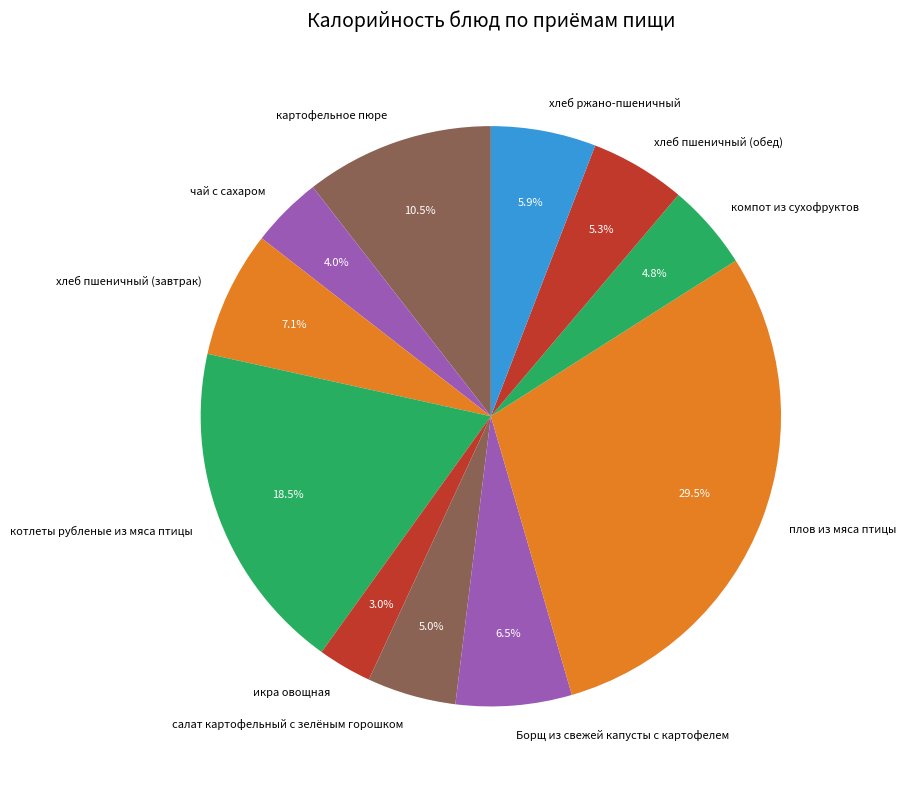

To the nearest percent, what portion does чай с сахаром represent?

4%